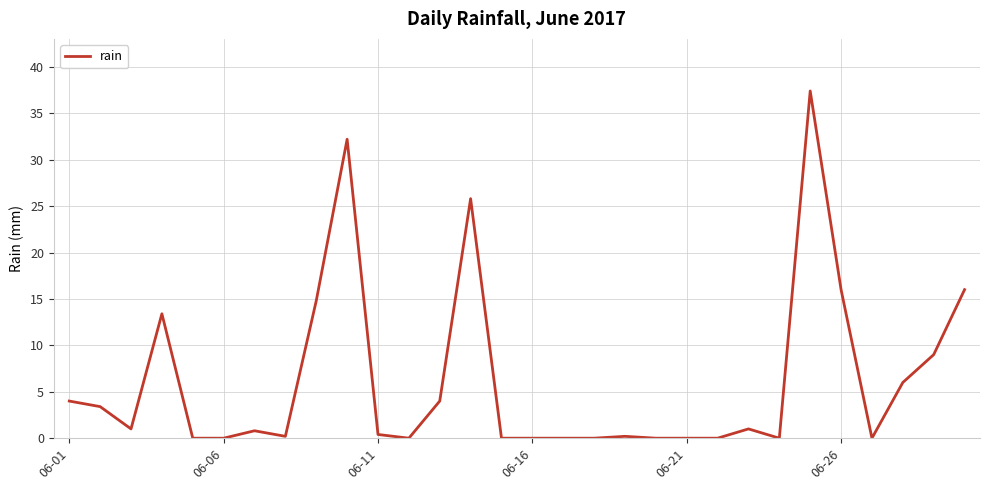

What is the difference between the maximum and minimum values?

37.4